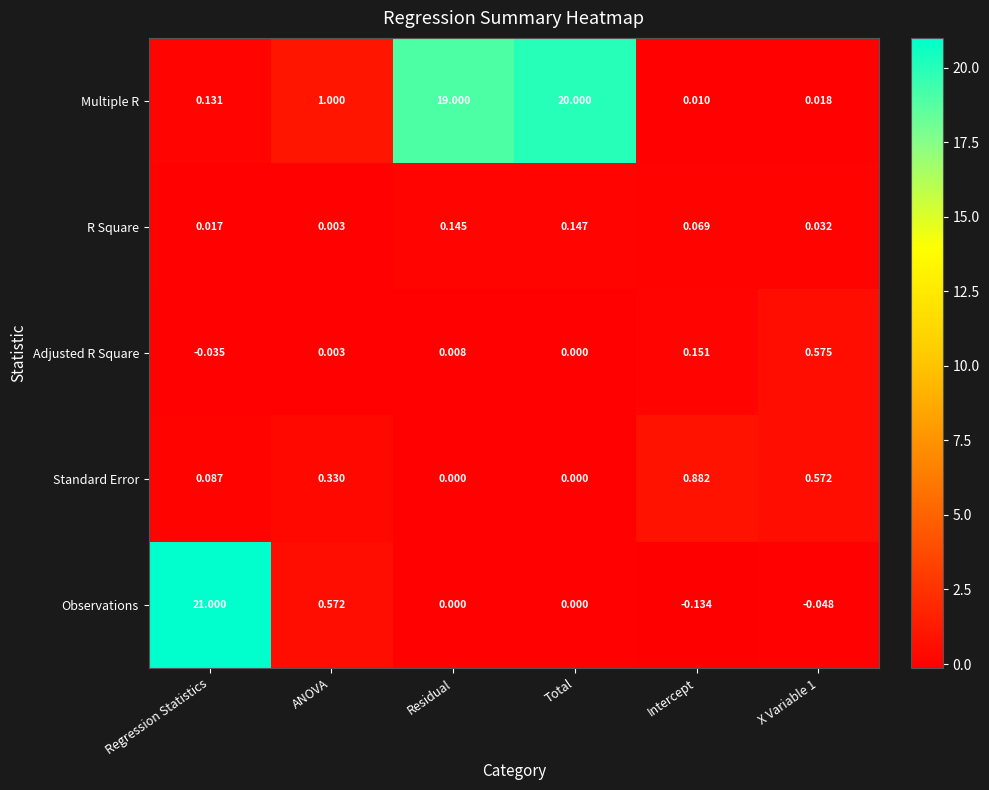

At which category is the sum across all series the highest?

Regression Statistics